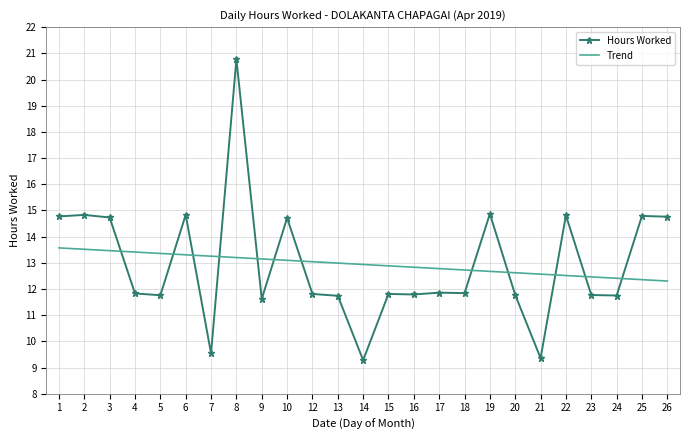

What is the difference between the highest and lowest values at 2?

1.3